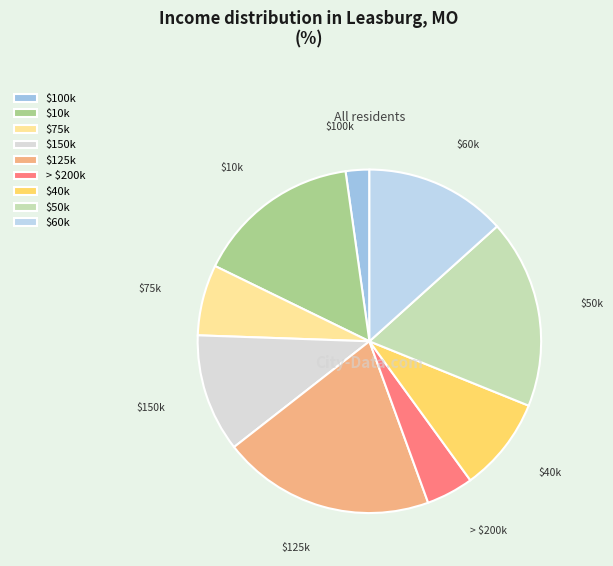

Is there any slice that represents more than half of the pie?

No